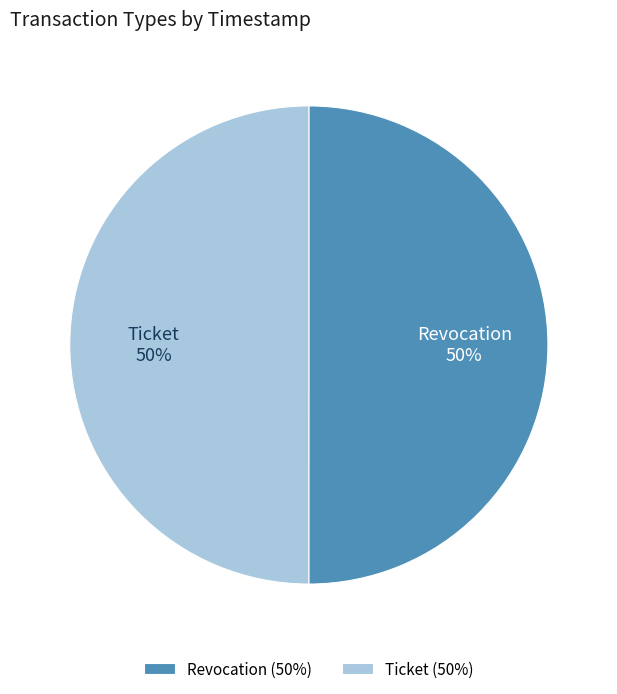

Combined, do Revocation and Ticket account for over 50%?

Yes